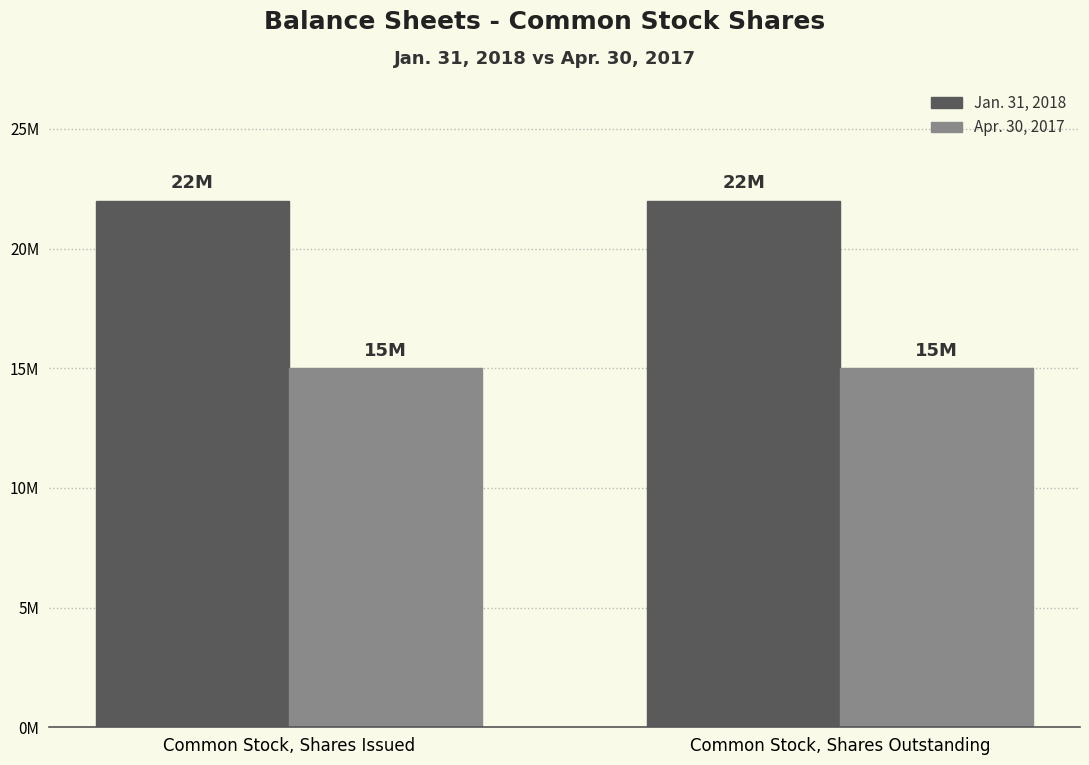

Rank the series by their maximum value, from highest to lowest.

Jan. 31, 2018, Apr. 30, 2017